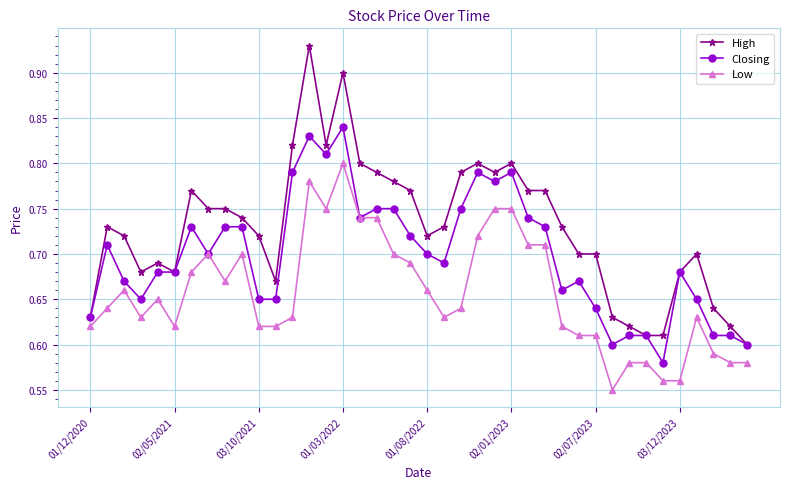

At how many categories does at least one series exceed 0?

40